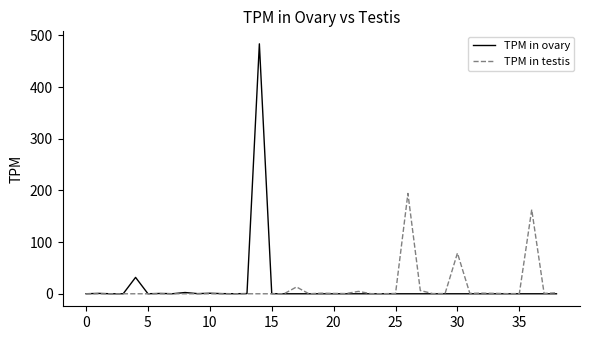

Which series has the largest range (max minus min)?

TPM in ovary